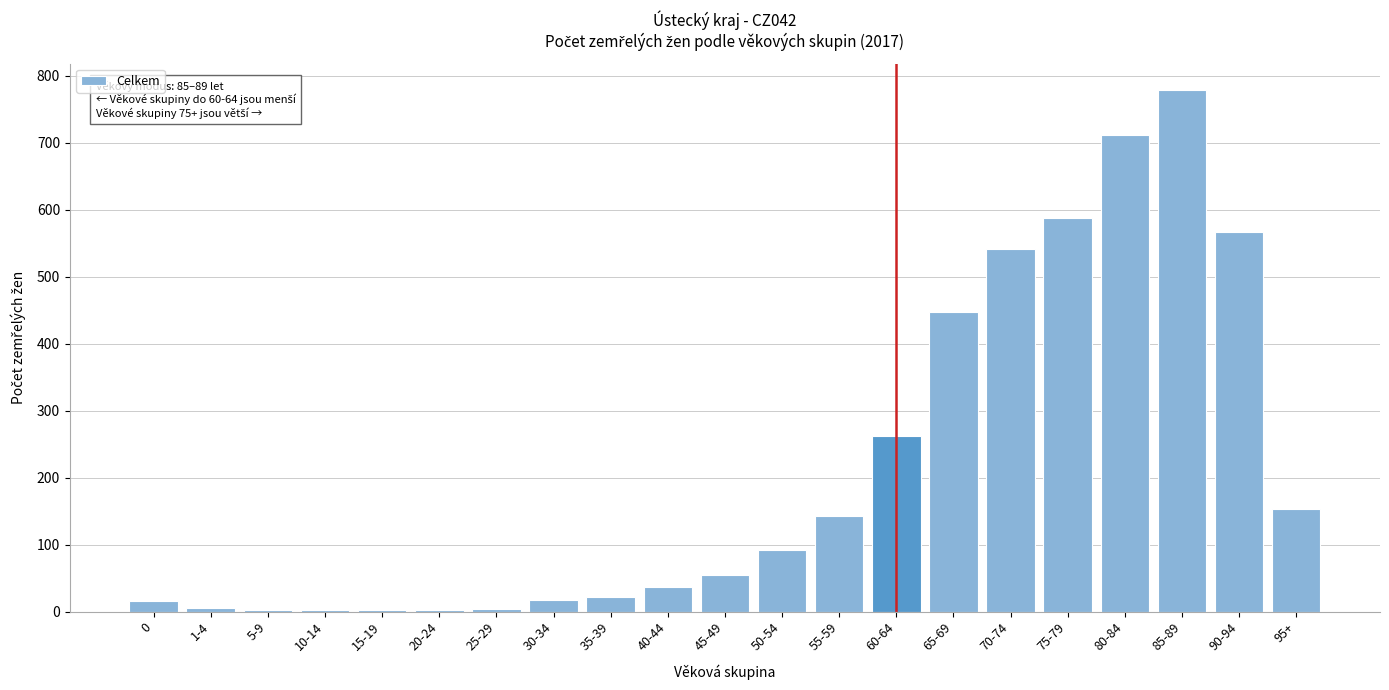

Which label corresponds to the largest value in the chart?

85-89